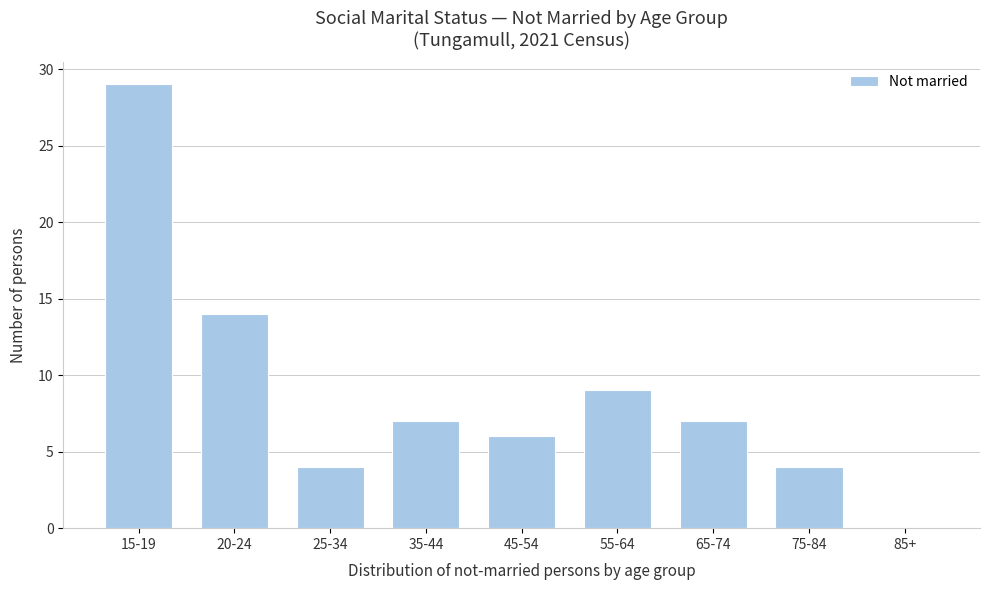

Reading right to left, extract all data points from this chart.

85+=0	75-84=4	65-74=7	55-64=9	45-54=6	35-44=7	25-34=4	20-24=14	15-19=29